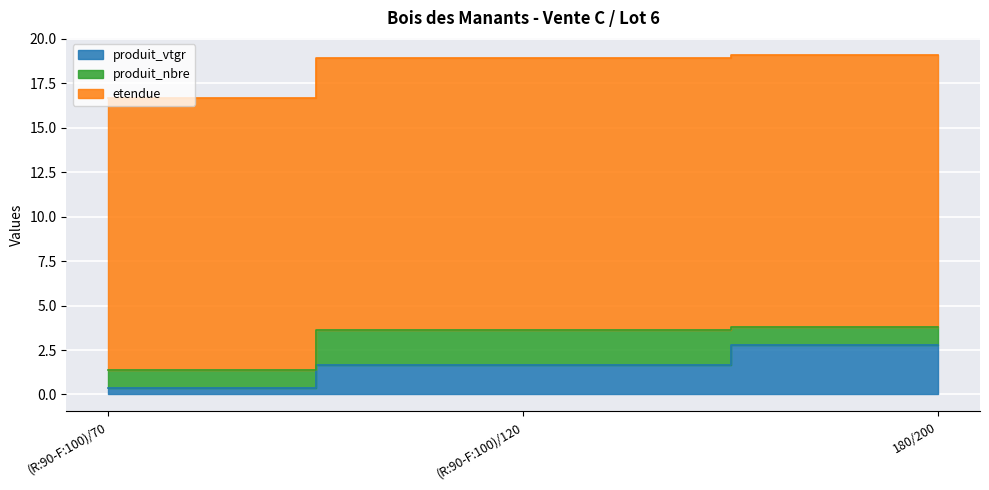

Is the value of produit_vtgr at (R:90-F:100)/120 greater than the value of produit_nbre at 180/200?

Yes